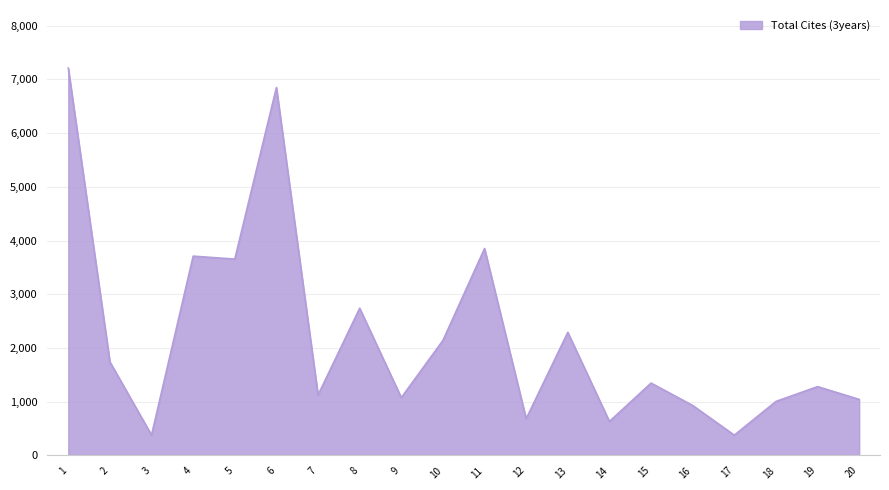

Which has a higher value, 6 or 15?

6